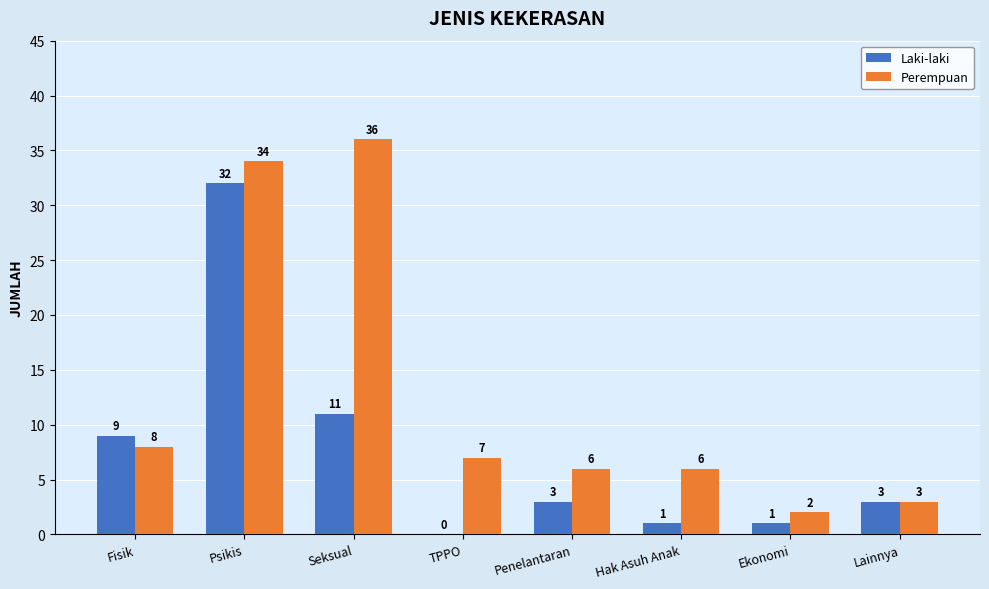

Which series has the largest total across all categories?

Perempuan